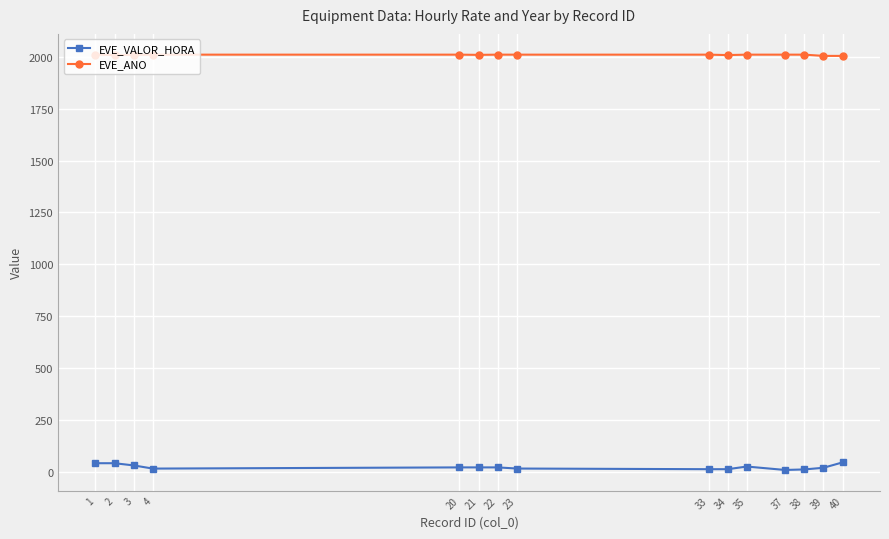

True or false: EVE_ANO and EVE_VALOR_HORA intersect in this chart.

False